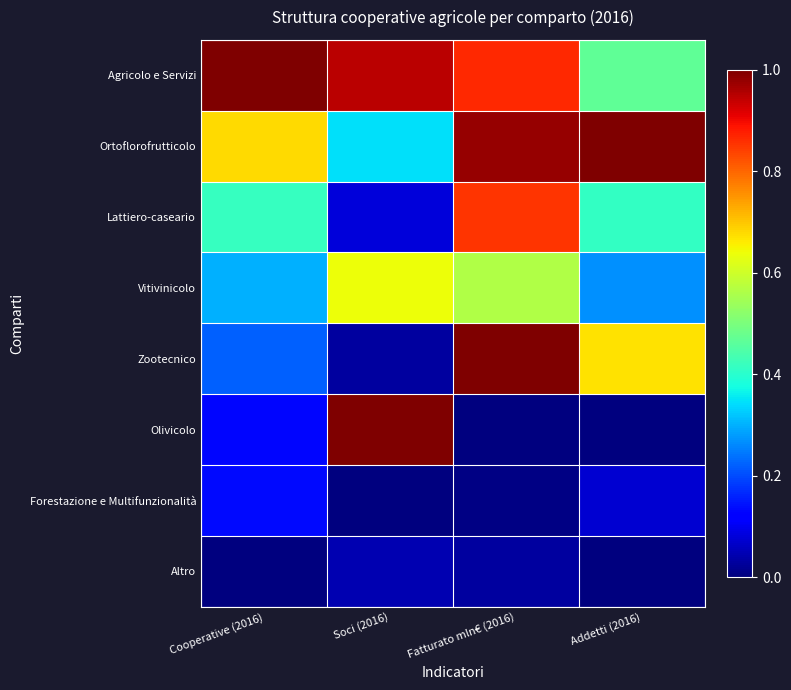

Reading right to left, what are all the values shown in this chart?

Agricolo e Servizi: Addetti (2016)=0.5	Fatturato mln€ (2016)=0.9	Soci (2016)=0.9	Cooperative (2016)=1.0
Ortoflorofrutticolo: Addetti (2016)=1.0	Fatturato mln€ (2016)=1.0	Soci (2016)=0.3	Cooperative (2016)=0.7
Lattiero-caseario: Addetti (2016)=0.4	Fatturato mln€ (2016)=0.9	Soci (2016)=0.1	Cooperative (2016)=0.4
Vitivinicolo: Addetti (2016)=0.3	Fatturato mln€ (2016)=0.6	Soci (2016)=0.6	Cooperative (2016)=0.3
Zootecnico: Addetti (2016)=0.7	Fatturato mln€ (2016)=1.0	Soci (2016)=0.0	Cooperative (2016)=0.2
Olivicolo: Addetti (2016)=0.0	Fatturato mln€ (2016)=0.0	Soci (2016)=1.0	Cooperative (2016)=0.1
Forestazione e Multifunzionalità: Addetti (2016)=0.1	Fatturato mln€ (2016)=0.0	Soci (2016)=0.0	Cooperative (2016)=0.1
Altro: Addetti (2016)=0.0	Fatturato mln€ (2016)=0.0	Soci (2016)=0.0	Cooperative (2016)=0.0